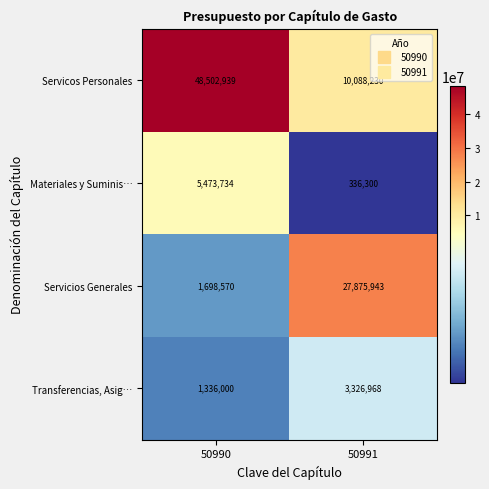

Reading left to right, transcribe all the data shown in this chart.

Servicos Personales: 48502939	10088230
Materiales y Suminis…: 5473734	336300
Servicios Generales: 1698570	27875943
Transferencias, Asig…: 1336000	3326968